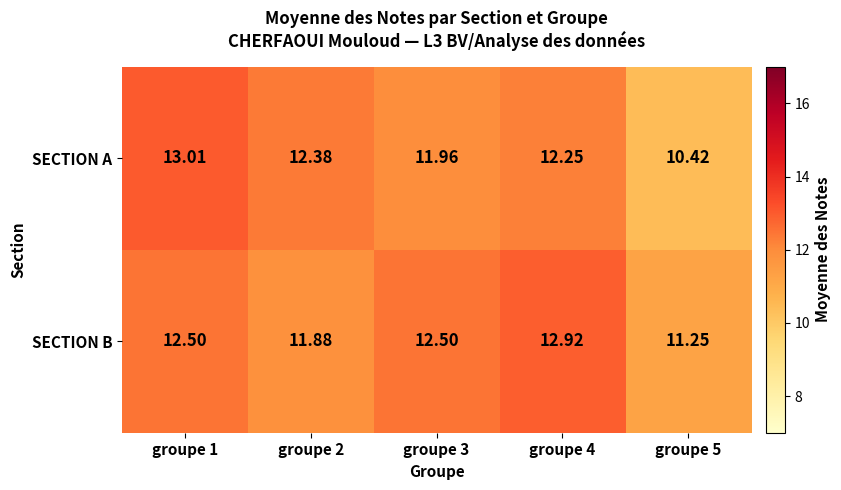

Which series changed the most between groupe 2 and groupe 3?

SECTION B